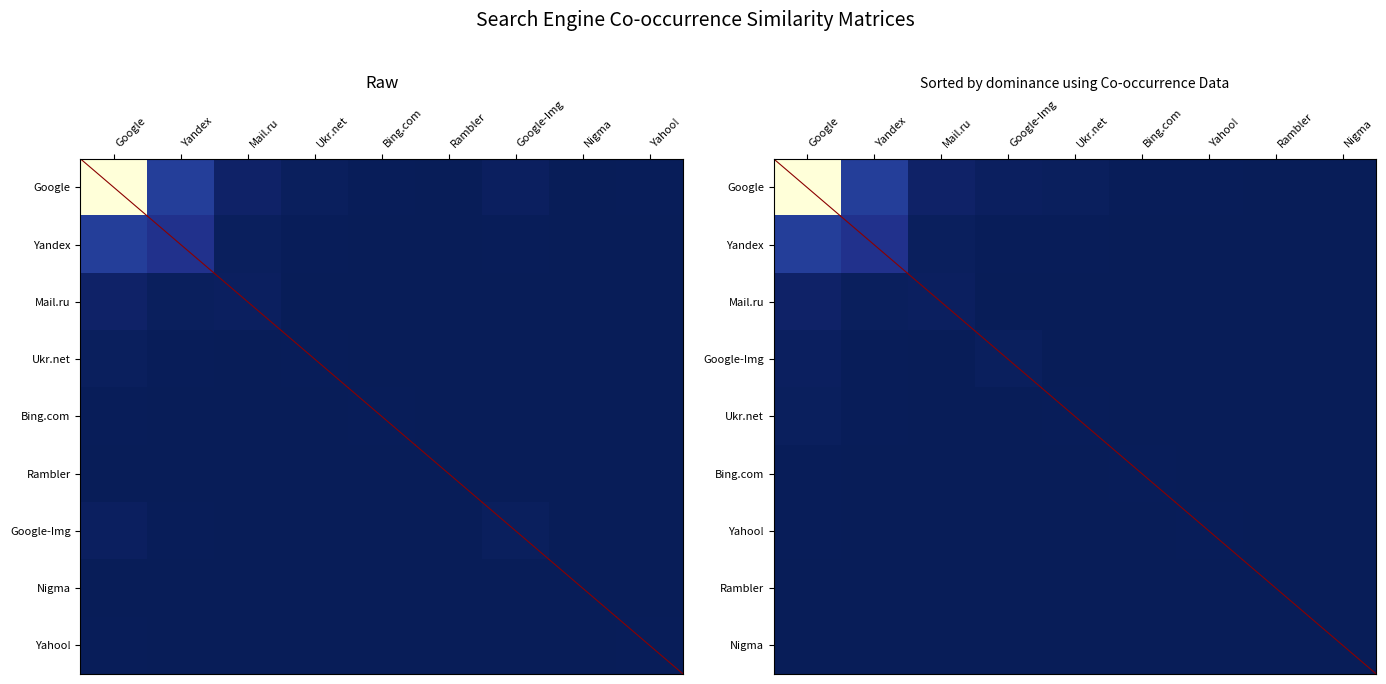

Between Google-Img and Nigma, which is larger?

Google-Img